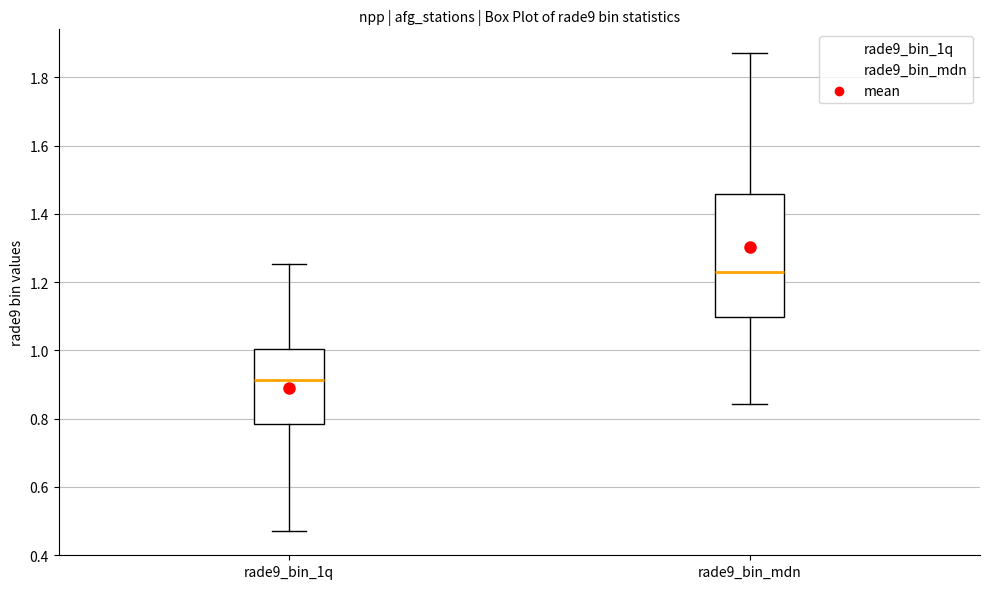

Which box has the lowest median line?

rade9_bin_1q